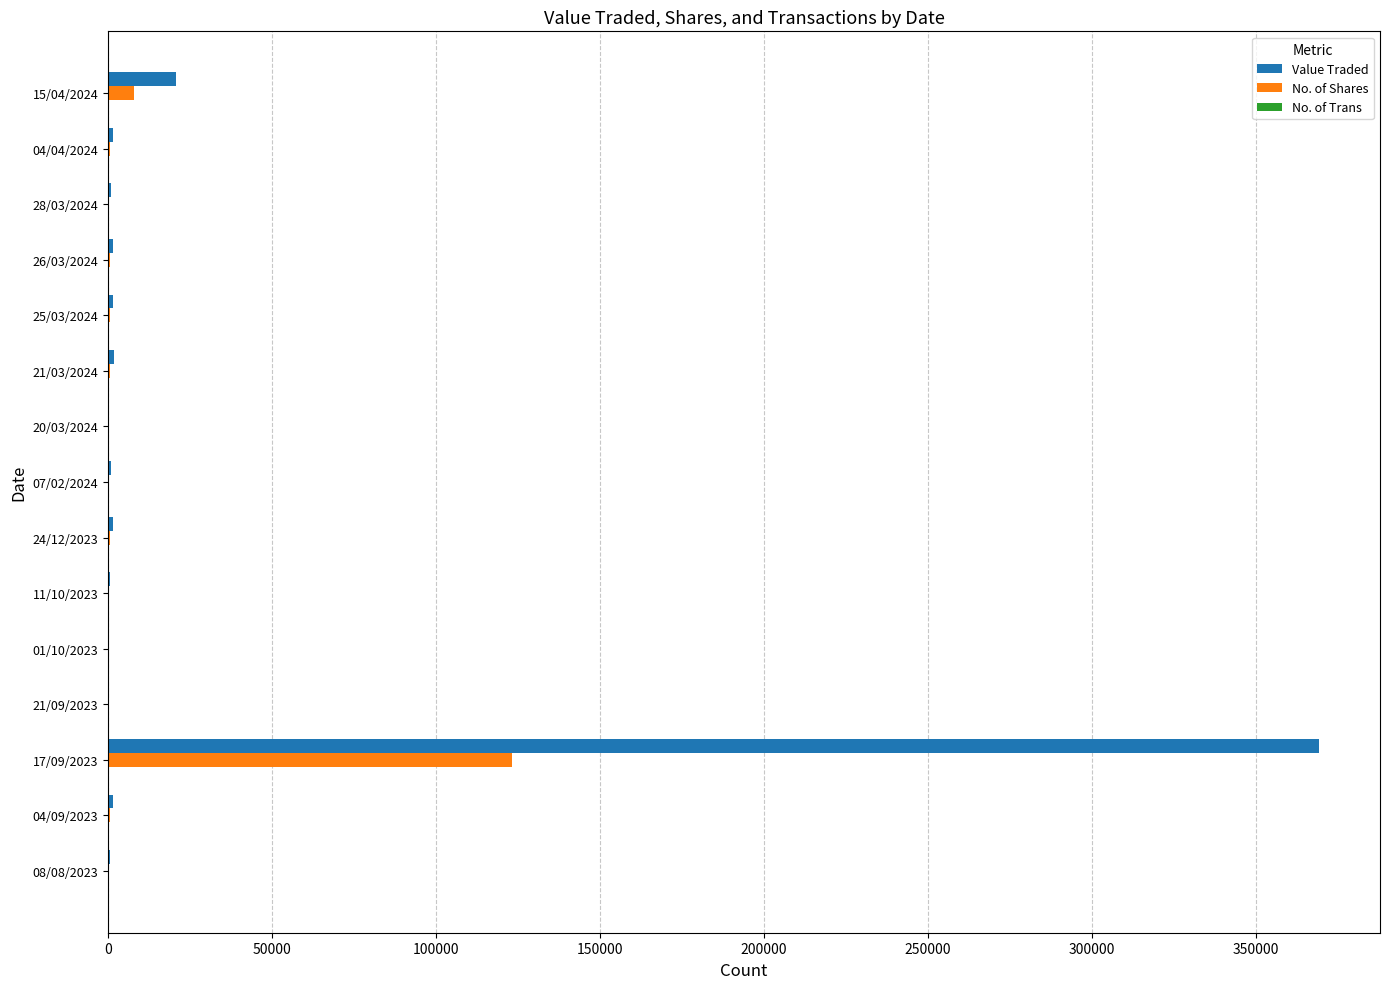

Between 21/03/2024 and 17/09/2023, which series saw the biggest shift?

Value Traded